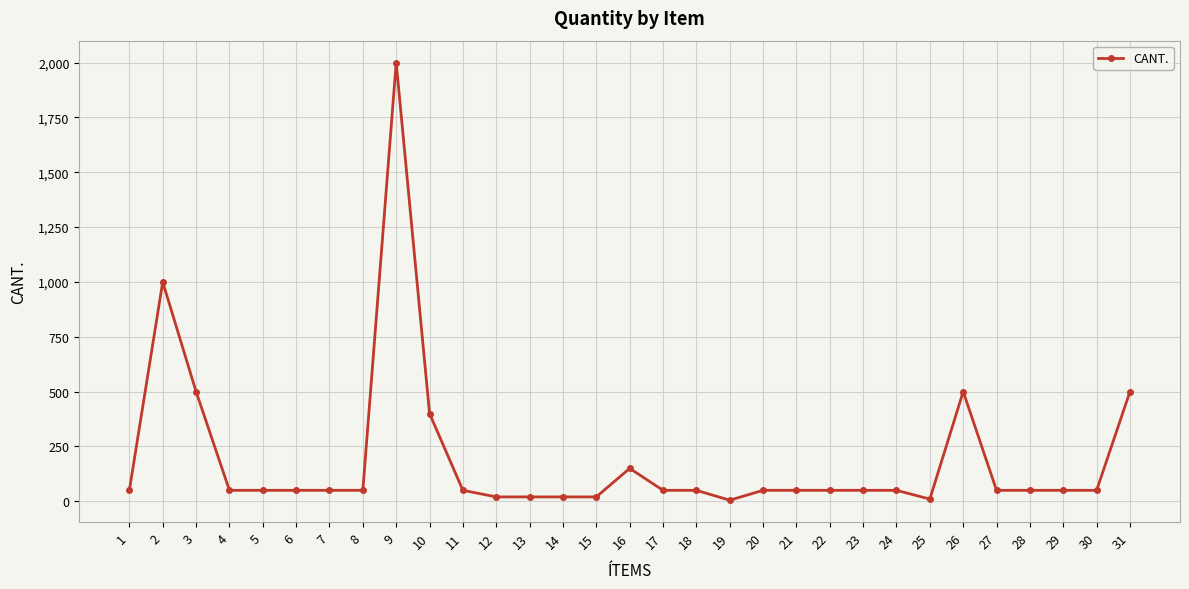

What is the change in value from 23 to 25?

-40